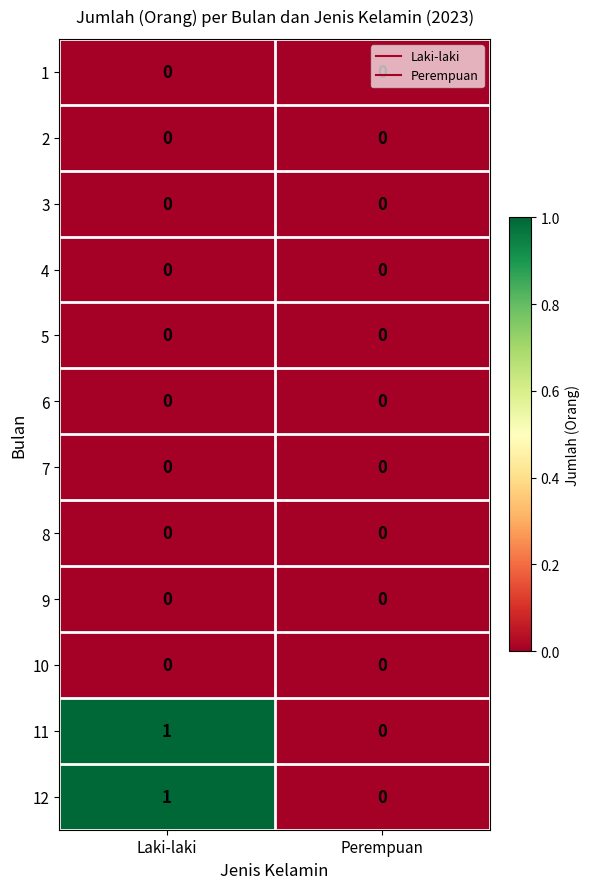

Which label corresponds to the largest value in the chart?

Laki-laki